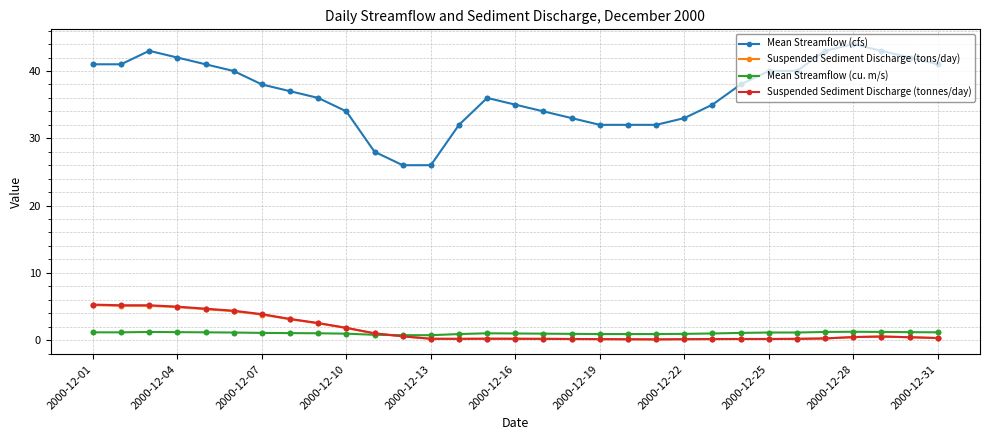

Which series has the largest total across all categories?

Mean Streamflow (cfs)